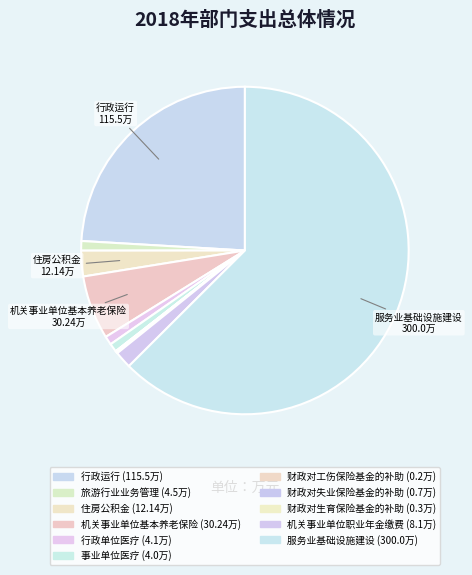

Which slice is the largest?

服务业基础设施建设